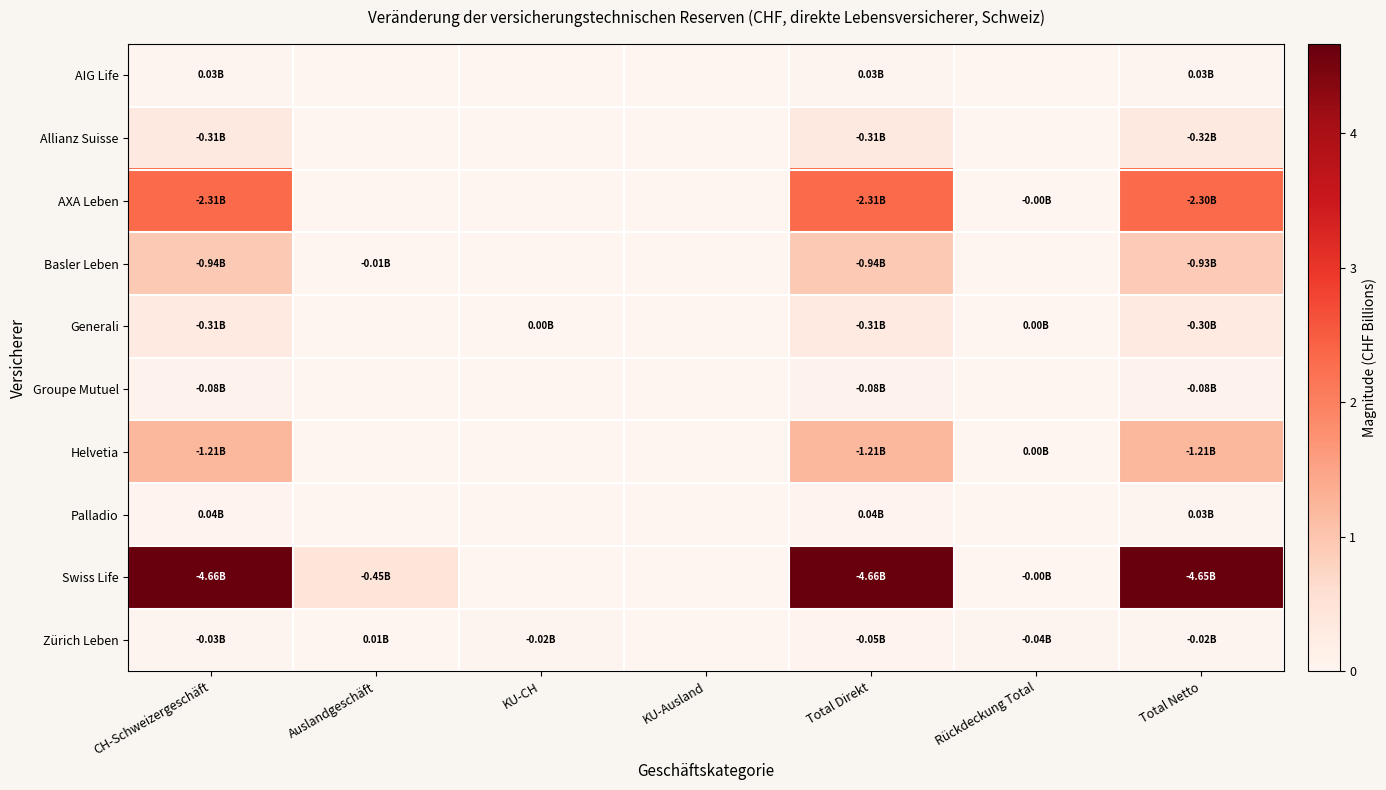

At which category is the sum across all series the highest?

Total Direkt